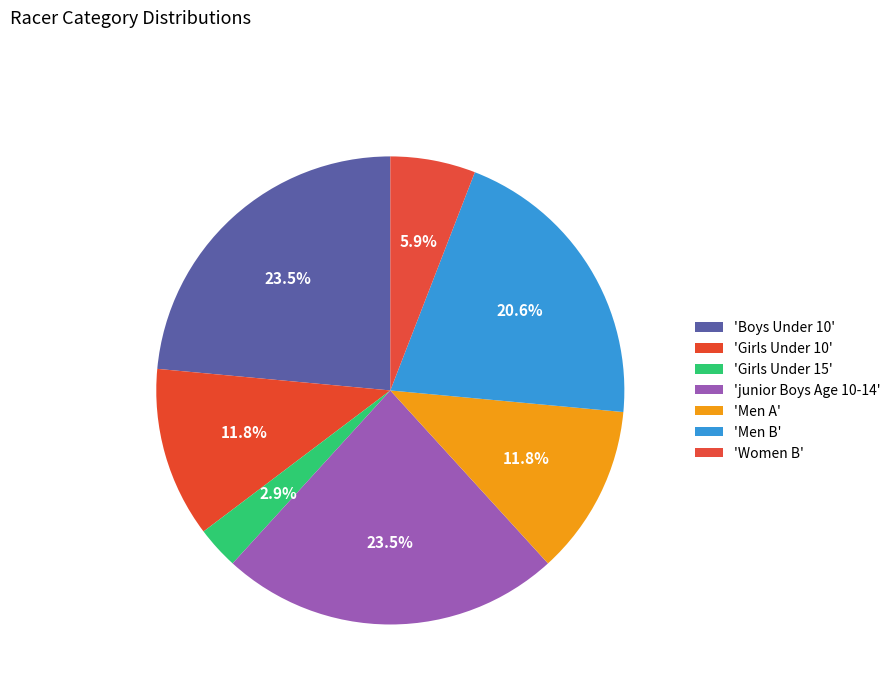

Count the number of slices in the pie.

7